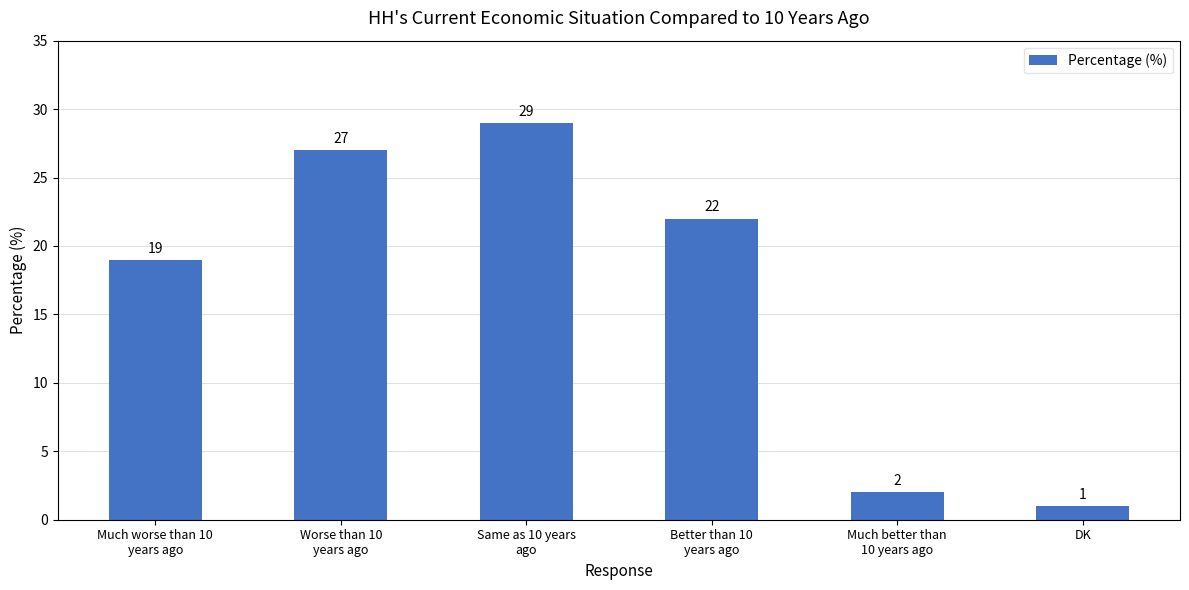

What is the change in value from Much worse than 10
years ago to Much better than
10 years ago?

-17